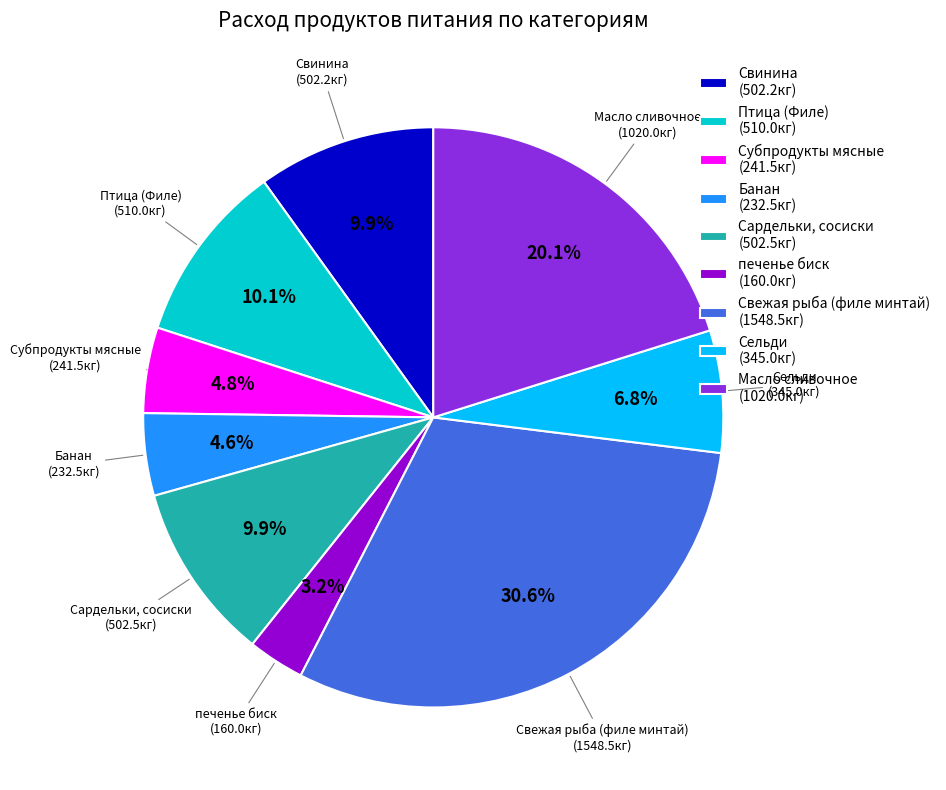

To the nearest percent, what is the difference between the Субпродукты мясные and Масло сливочное slice percentages?

15%